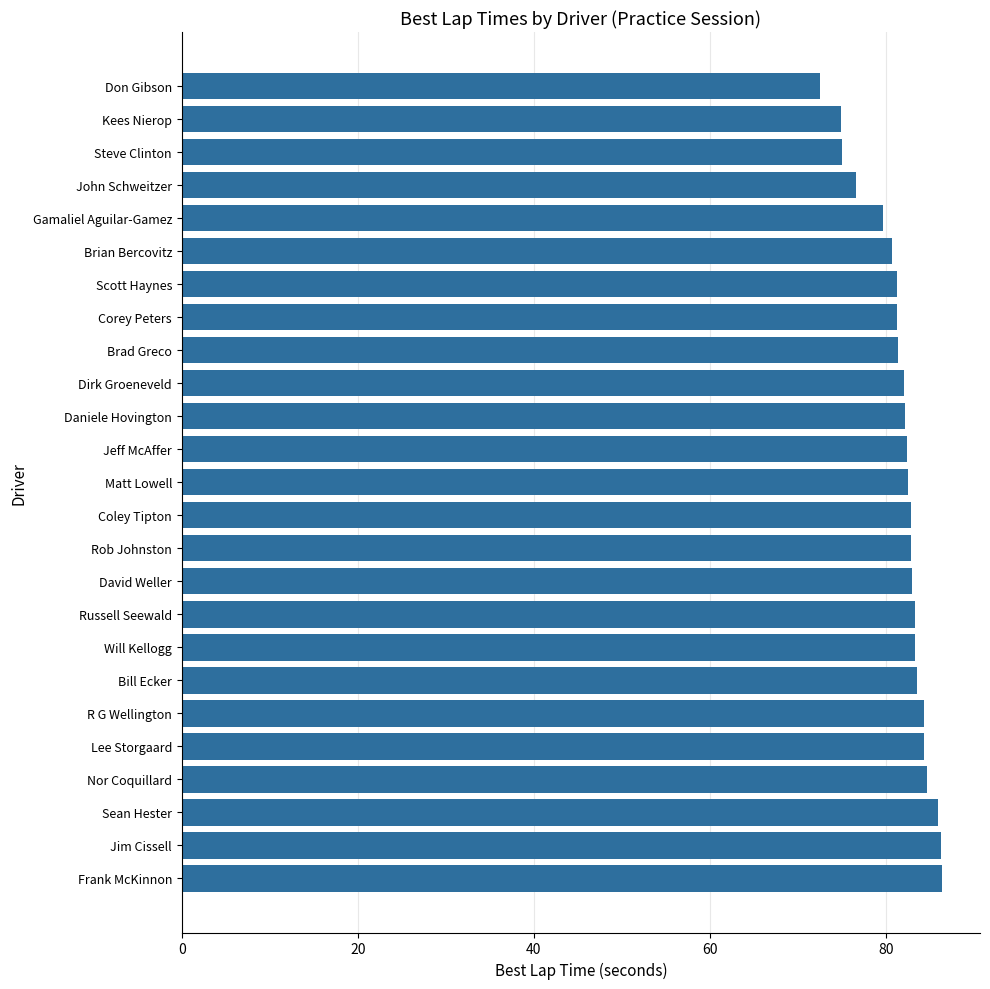

Which category has the lowest value across all series?

Don Gibson